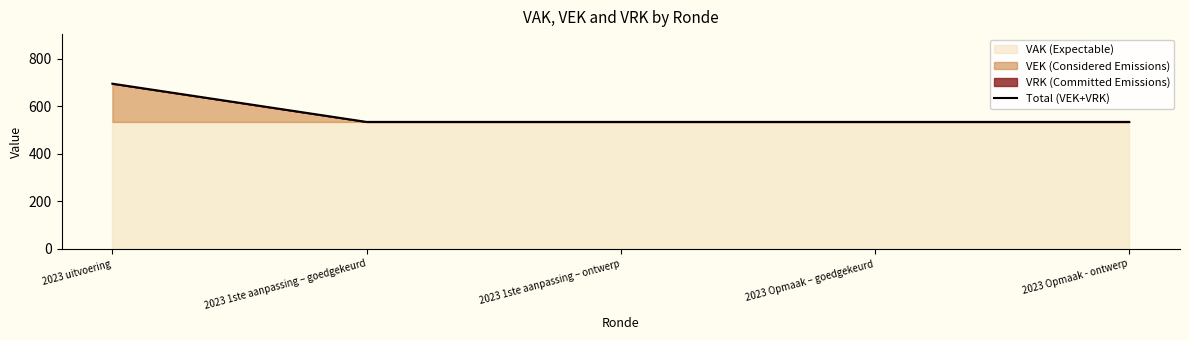

The chart shows a value of 535 at 2023 Opmaak – goedgekeurd. True or false?

True